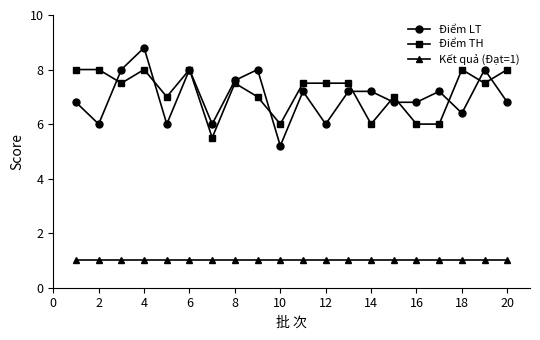

Which series has the widest spread of values?

Điểm LT